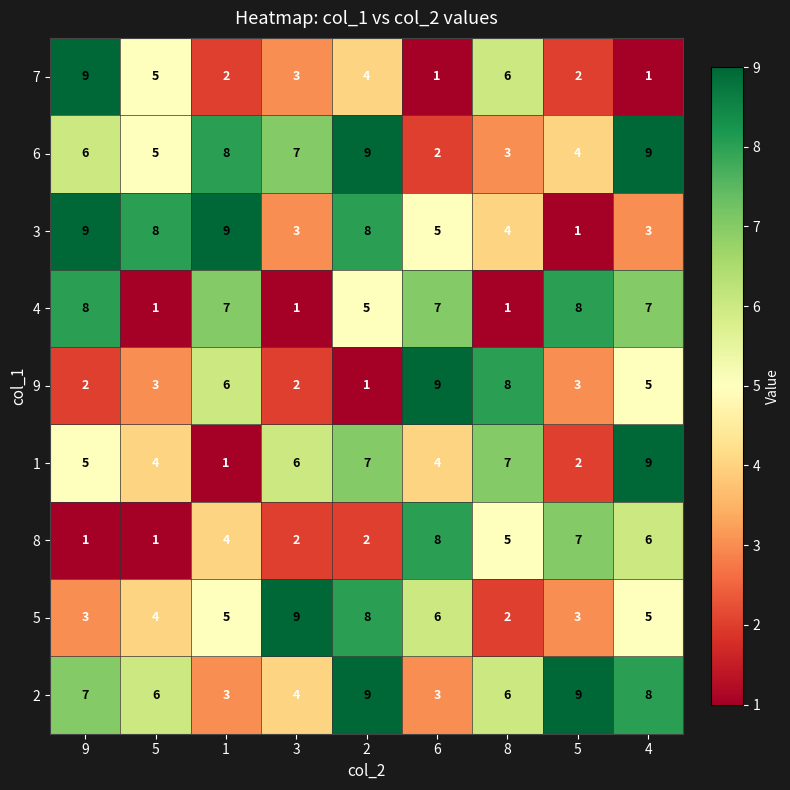

At which category does the chart reach its minimum across all series?

6